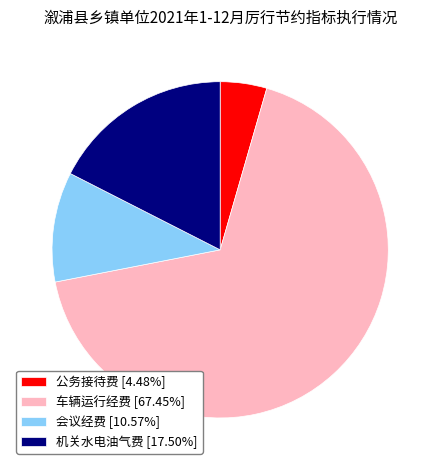

Which slice is the smallest?

公务接待费